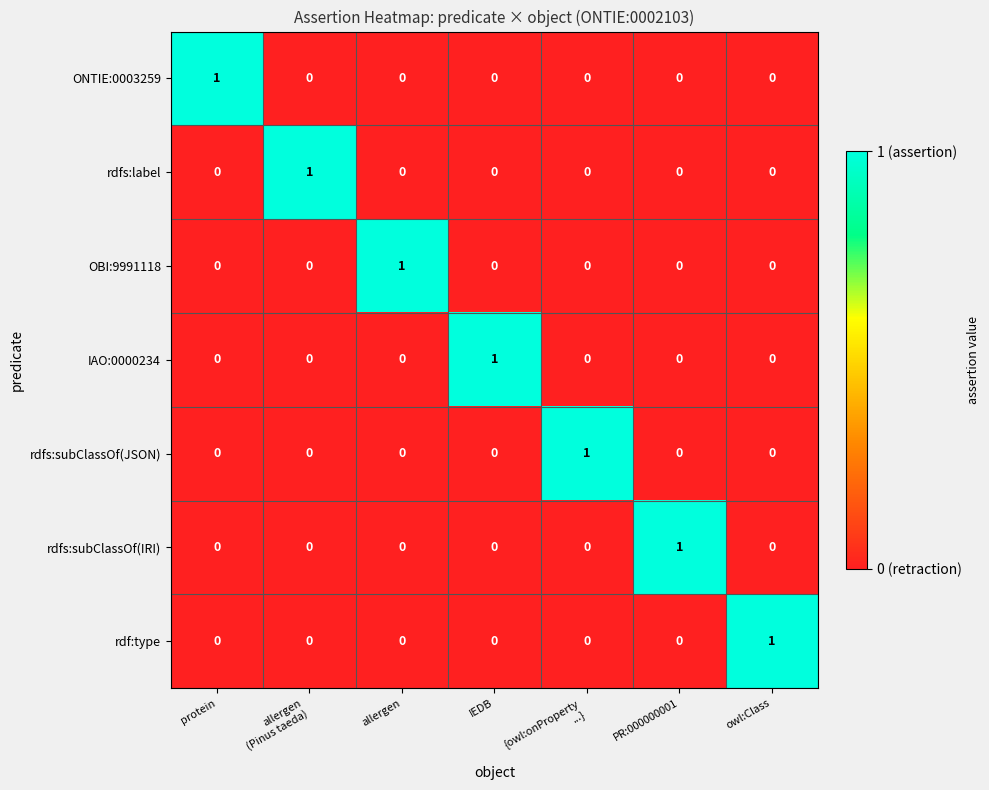

How many IAO:0000234 values are between 0 and 1?

7